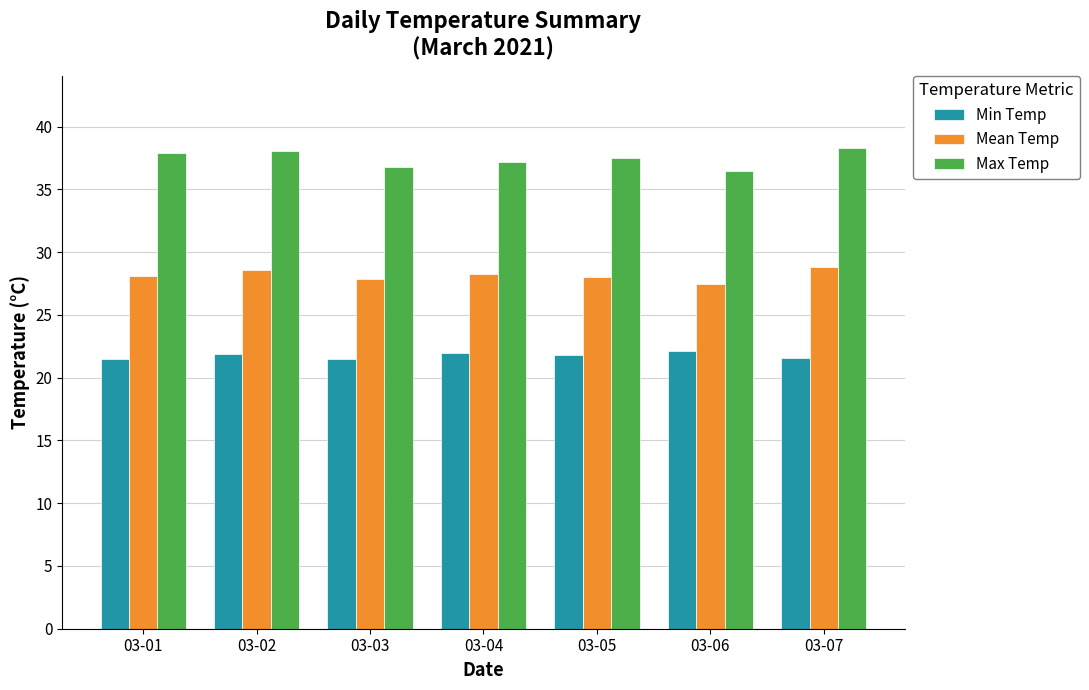

What is the value of the Min Temp bar at the 5th from the left?

21.8